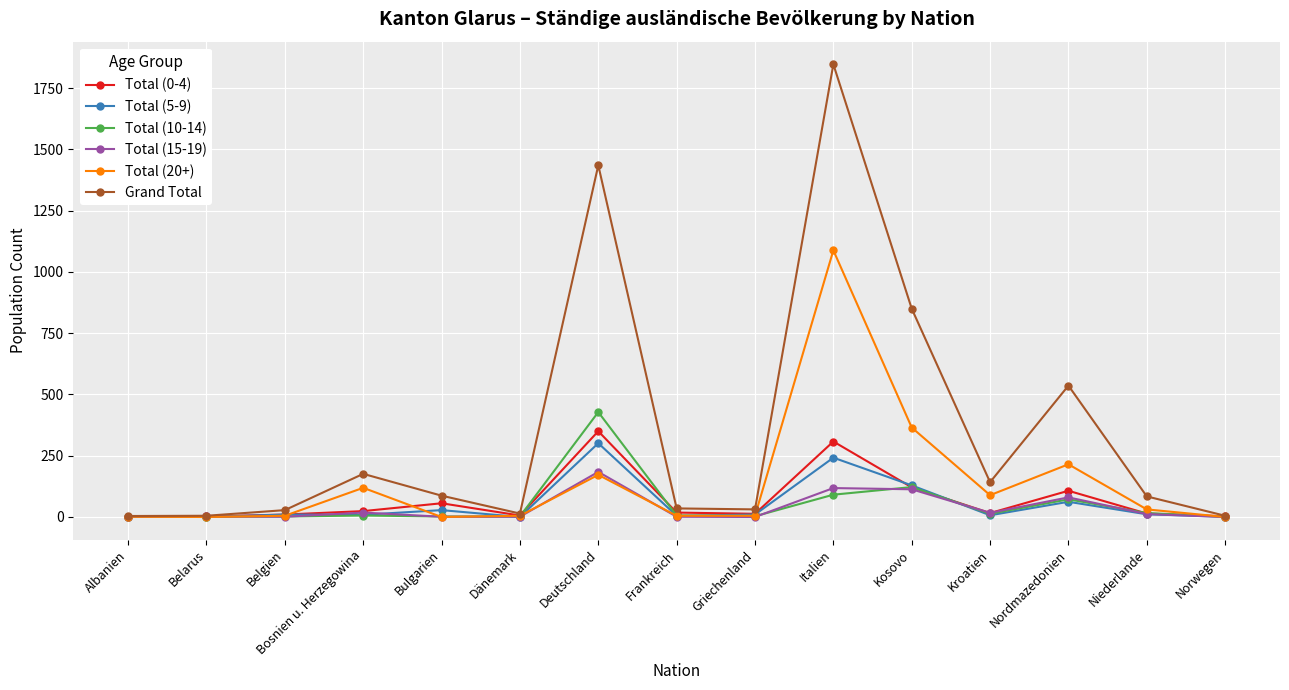

Which series has the largest range (max minus min)?

Grand Total